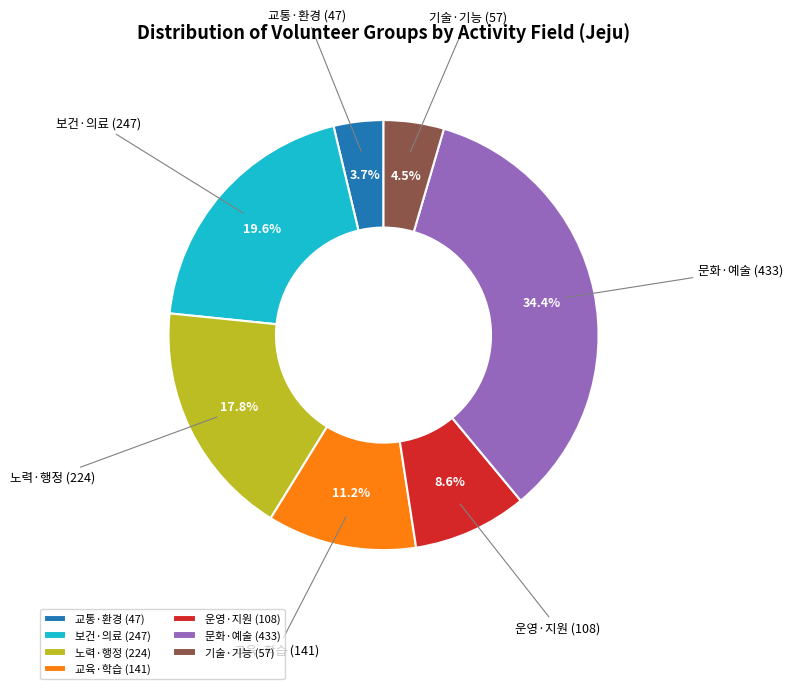

Do 기술·기능 and 보건·의료 together represent more than half of the pie?

No